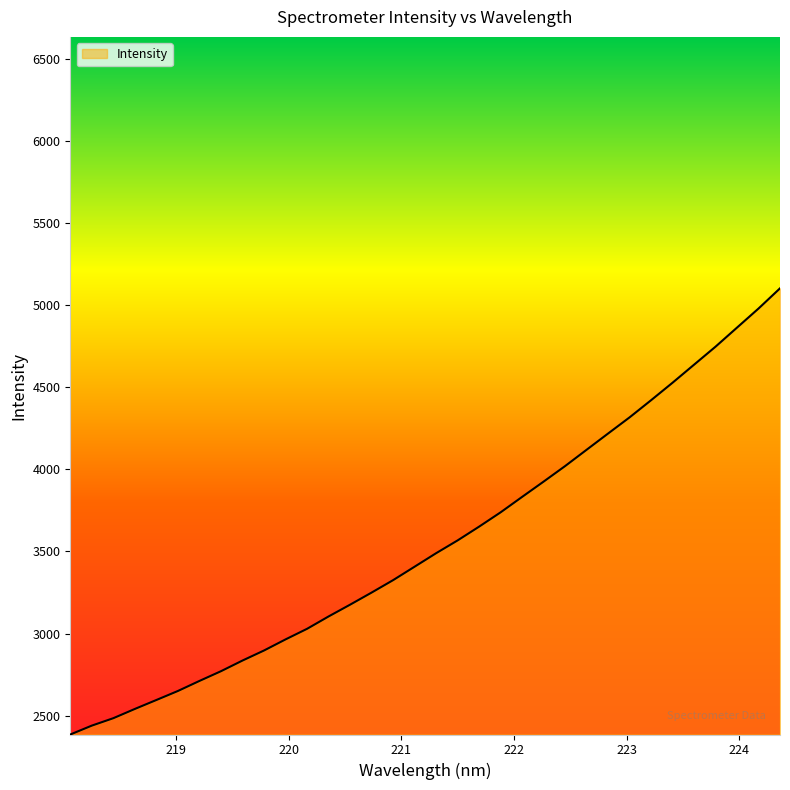

What is the greatest value displayed?

5101.2